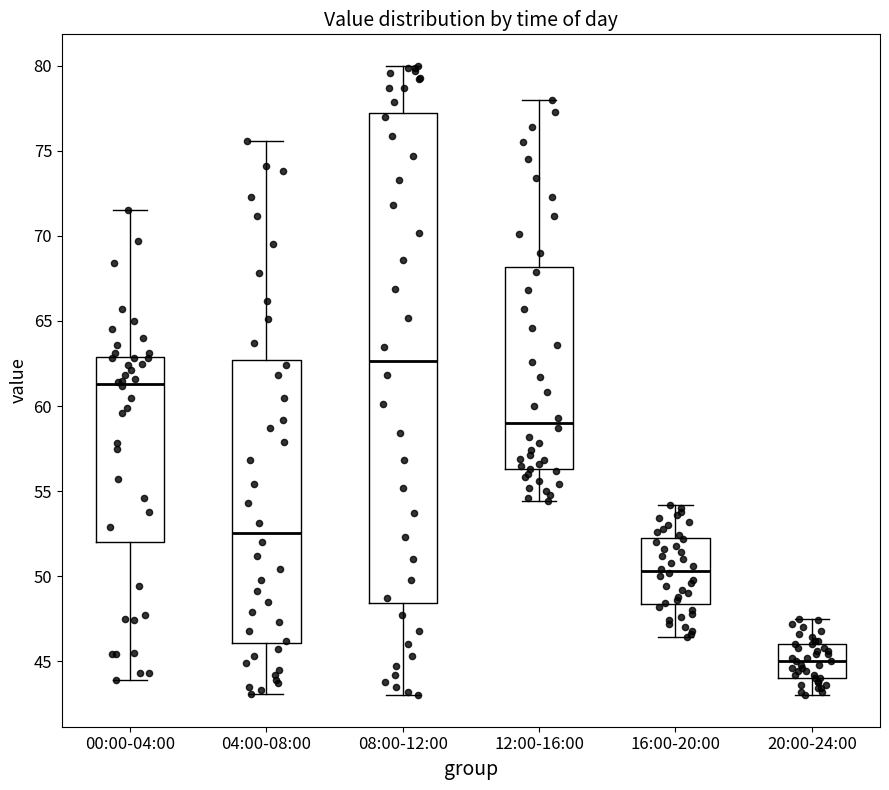

Where is the upper edge of the box for 20:00-24:00 on the y-axis? The values are not printed on the chart, so give them approximately, as read against the axis.

46.0